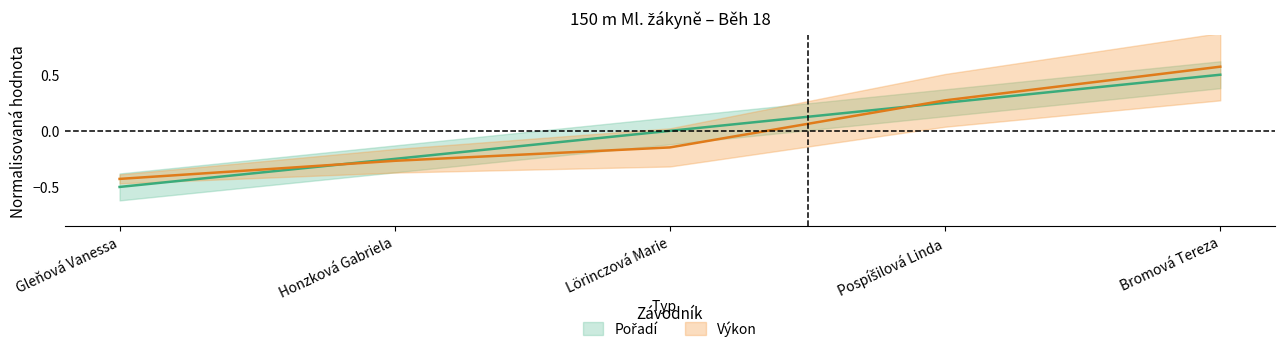

Between Gleňová Vanessa and Pospíšilová Linda, which series saw the biggest shift?

Pořadí